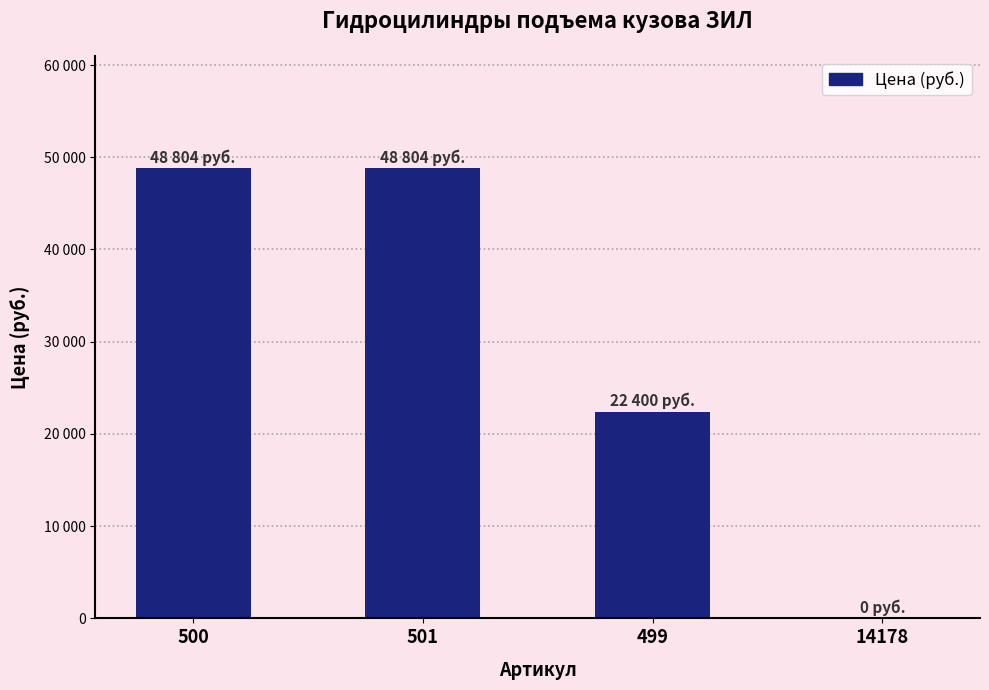

Are the bars horizontal?

No